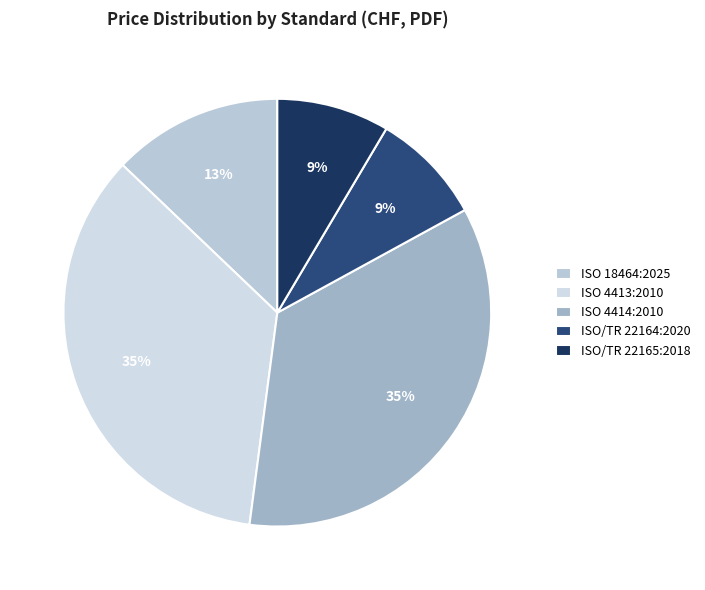

To the nearest percent, what is the combined percentage of ISO 18464:2025 and ISO 4413:2010?

48%